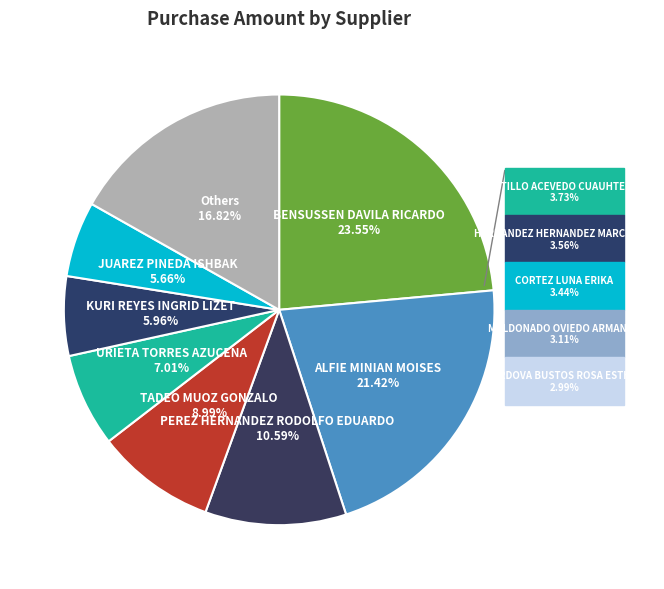

Rank the categories by value from lowest to highest.

CORDOVA BUSTOS ROSA ESTHER, MALDONADO OVIEDO ARMANDO, CORTEZ LUNA ERIKA, HERNANDEZ HERNANDEZ MARCELINO, CASTILLO ACEVEDO CUAUHTEMOC, JUAREZ PINEDA ISHBAK, KURI REYES INGRID LIZET, URIETA TORRES AZUCENA, TADEO MUOZ GONZALO, PEREZ HERNANDEZ RODOLFO EDUARDO, ALFIE MINIAN MOISES, BENSUSSEN DAVILA RICARDO